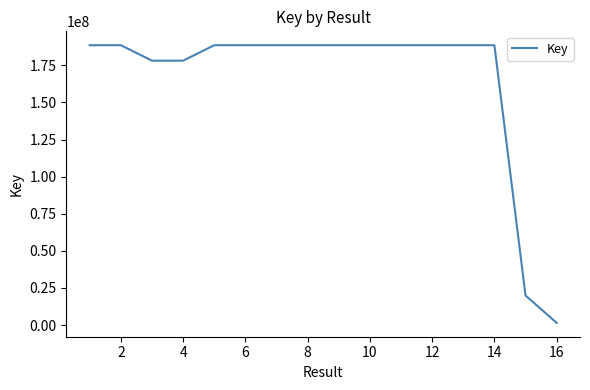

What is the difference between the maximum and minimum values?

187042701